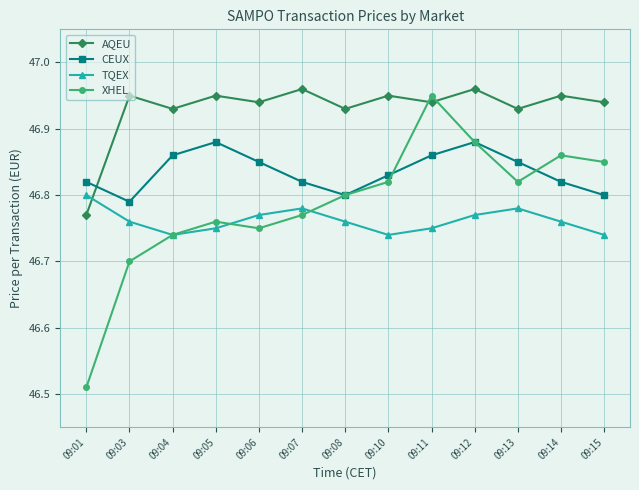

How many TQEX values are between 46 and 47?

13